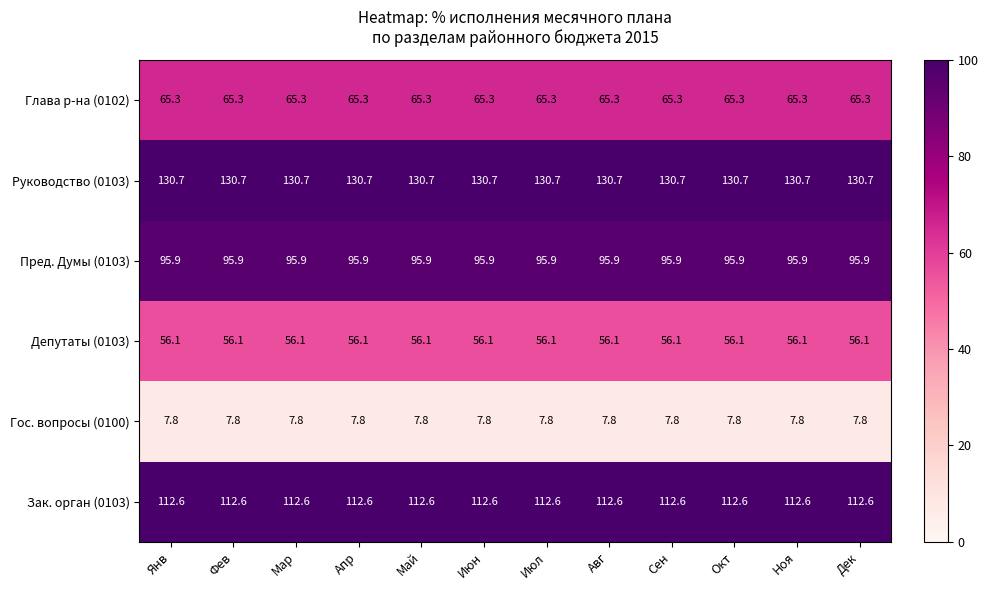

How many categories are shown in the chart?

12